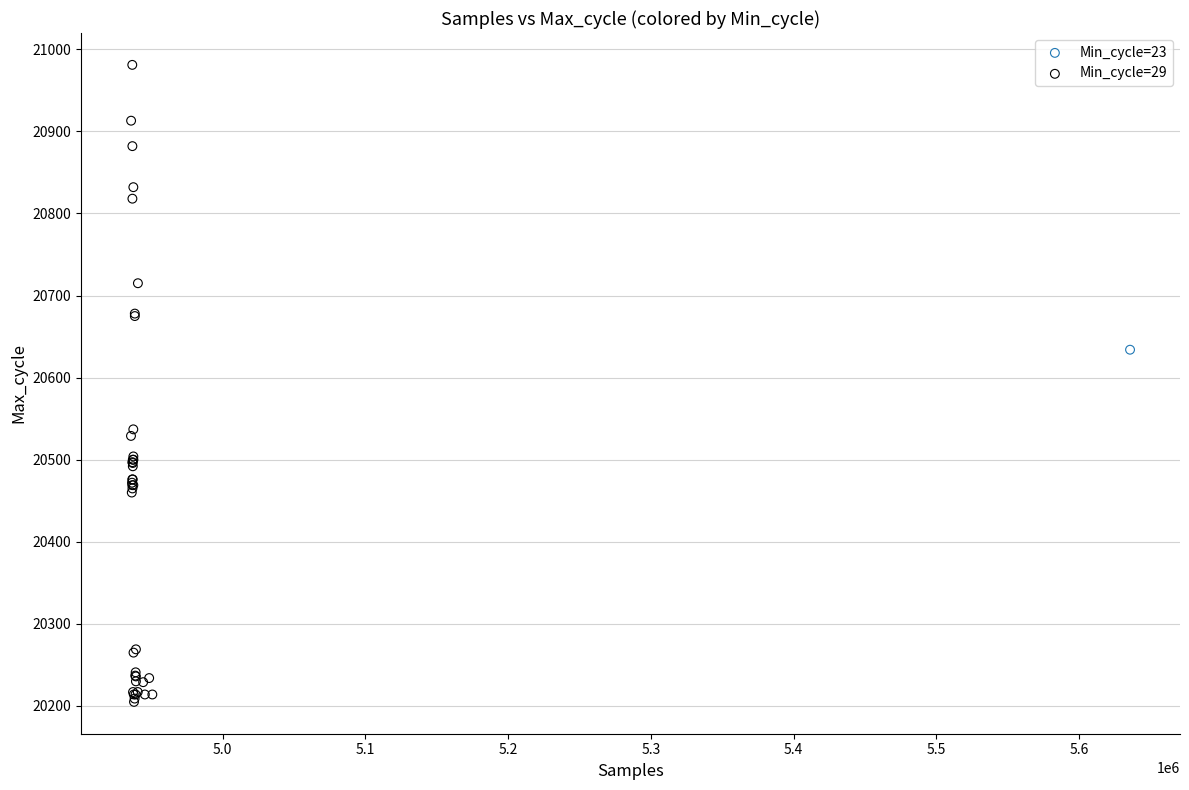

What are all the series names shown in the legend?

Min_cycle=23, Min_cycle=29